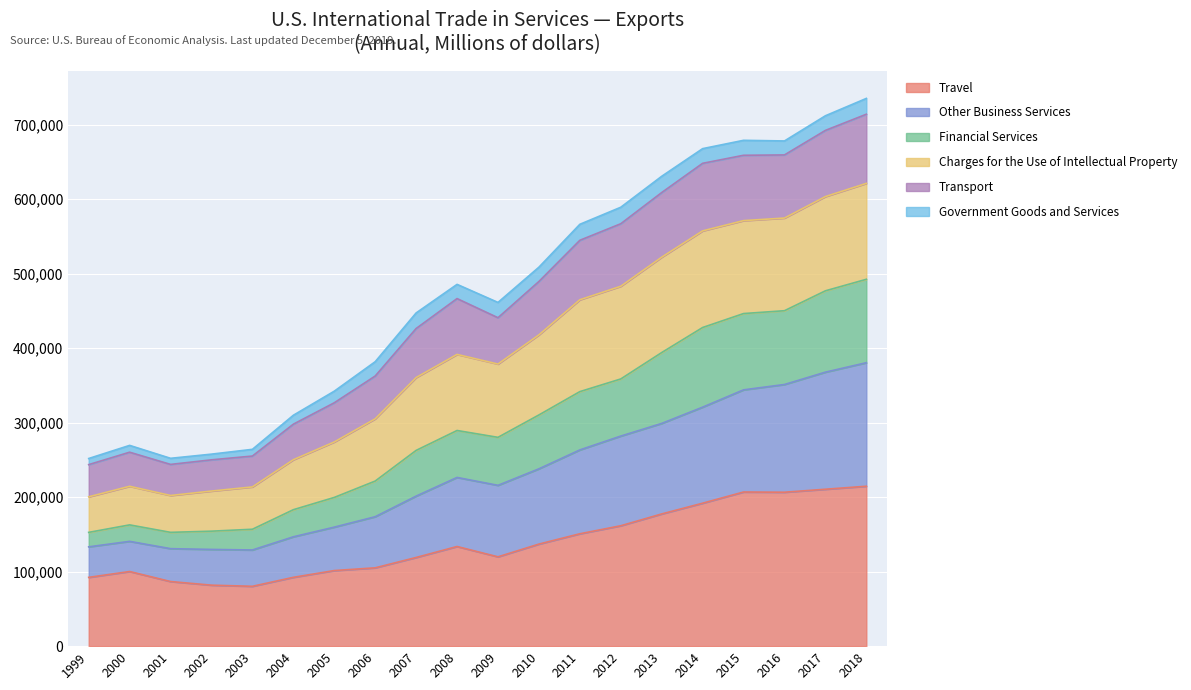

How many lines are shown in the chart?

6